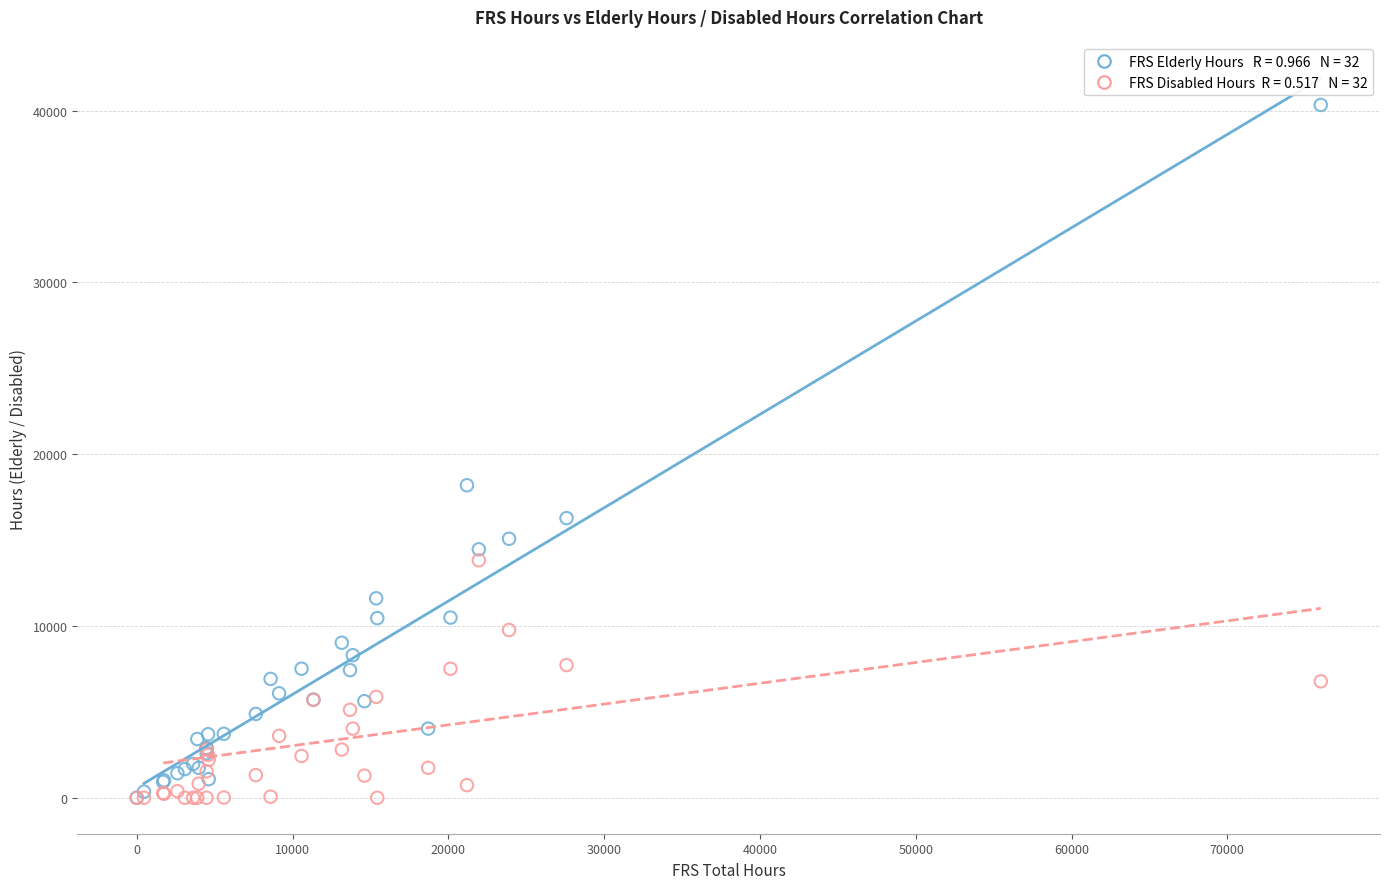

Across all series, what Y value is closest to 20164?

18189.5